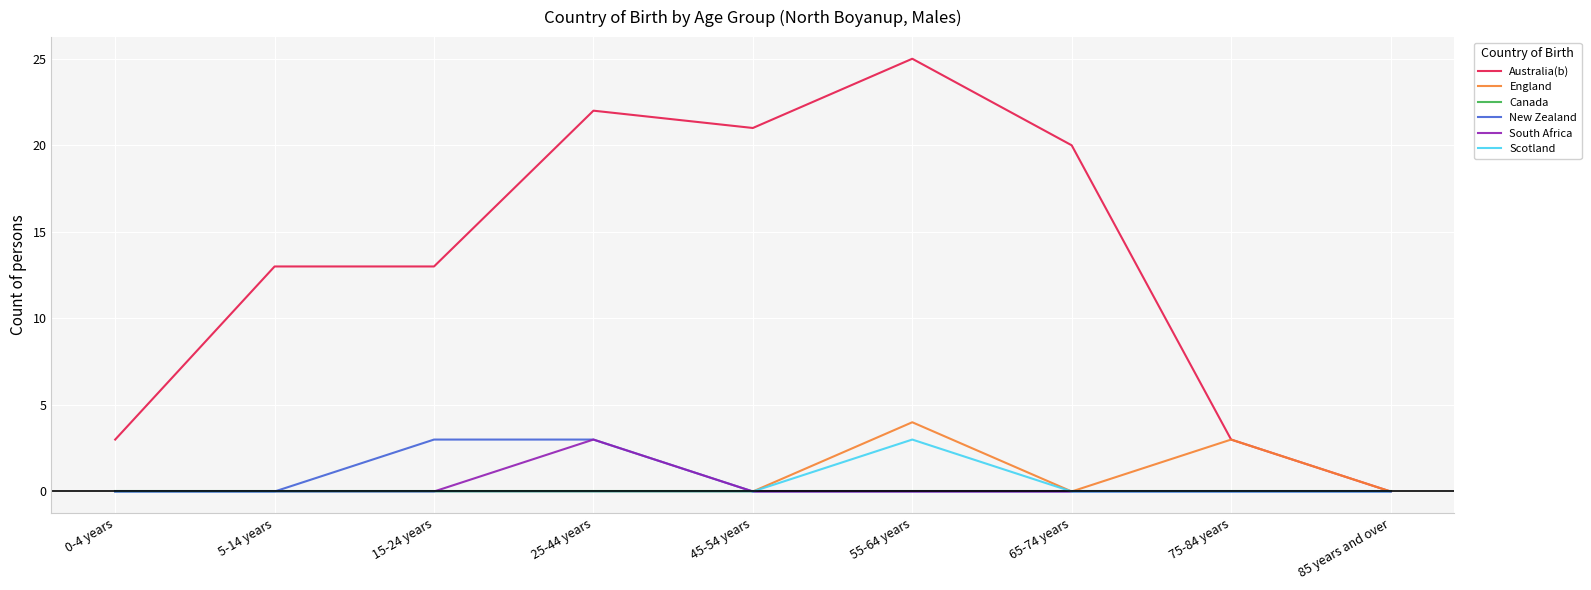

The Scotland series shows -1 at 5-14 years. True or false?

False